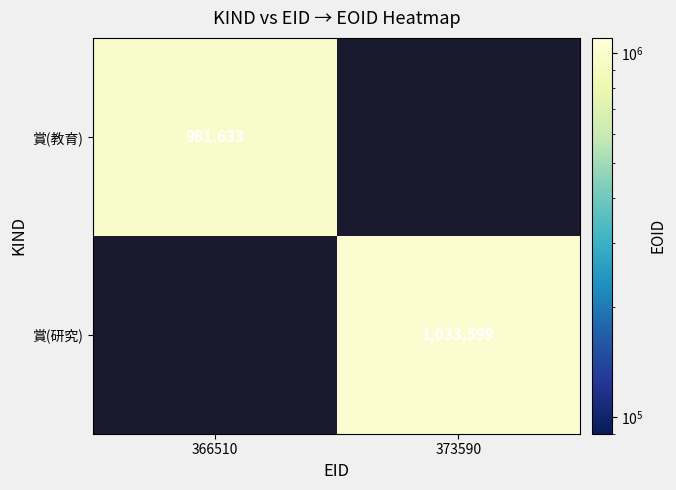

The 賞(教育) series shows 661739 at 366510. True or false?

False